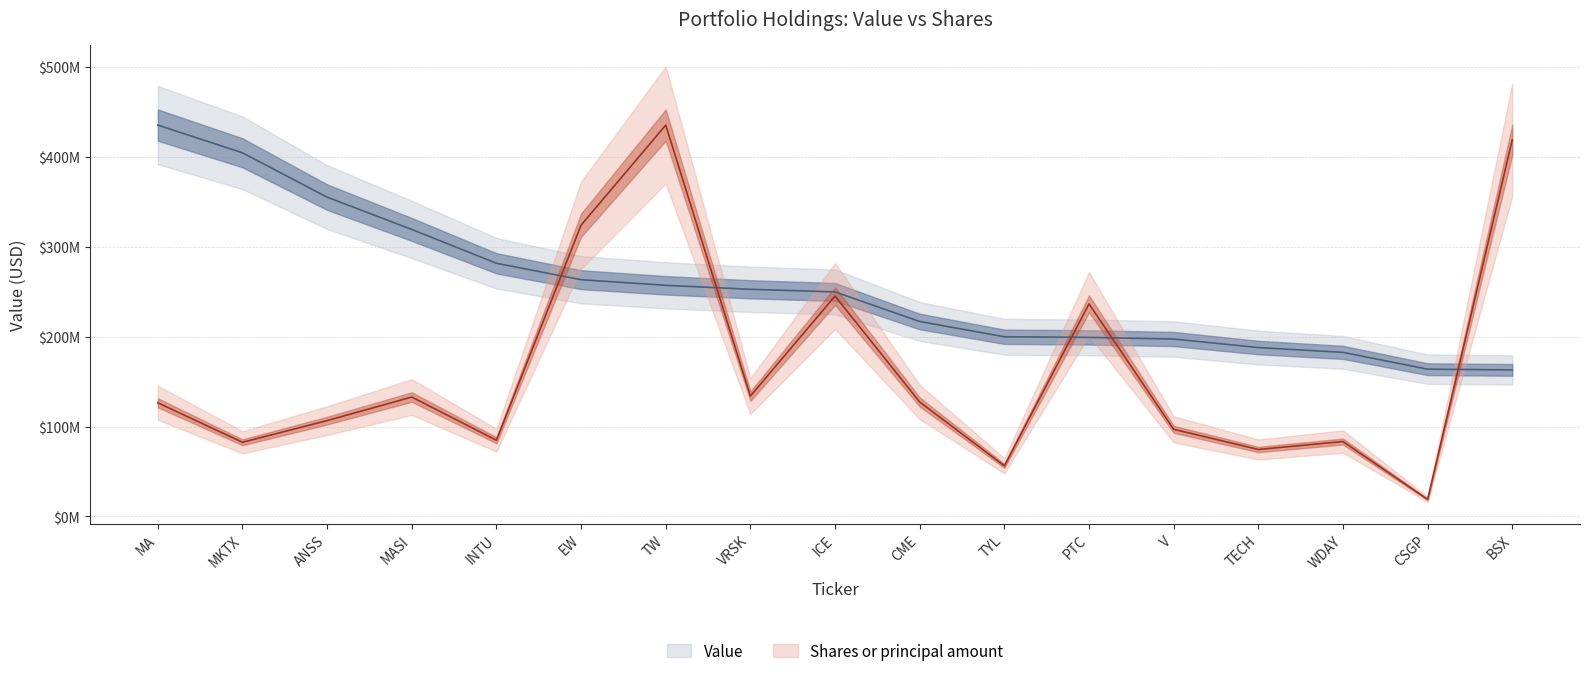

True or false: Value has more than 2 points higher than both neighbors.

False